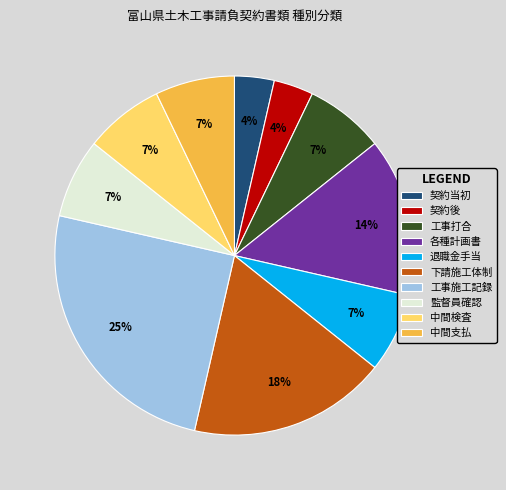

Do 工事施工記録 and 中間支払 together represent more than half of the pie?

No